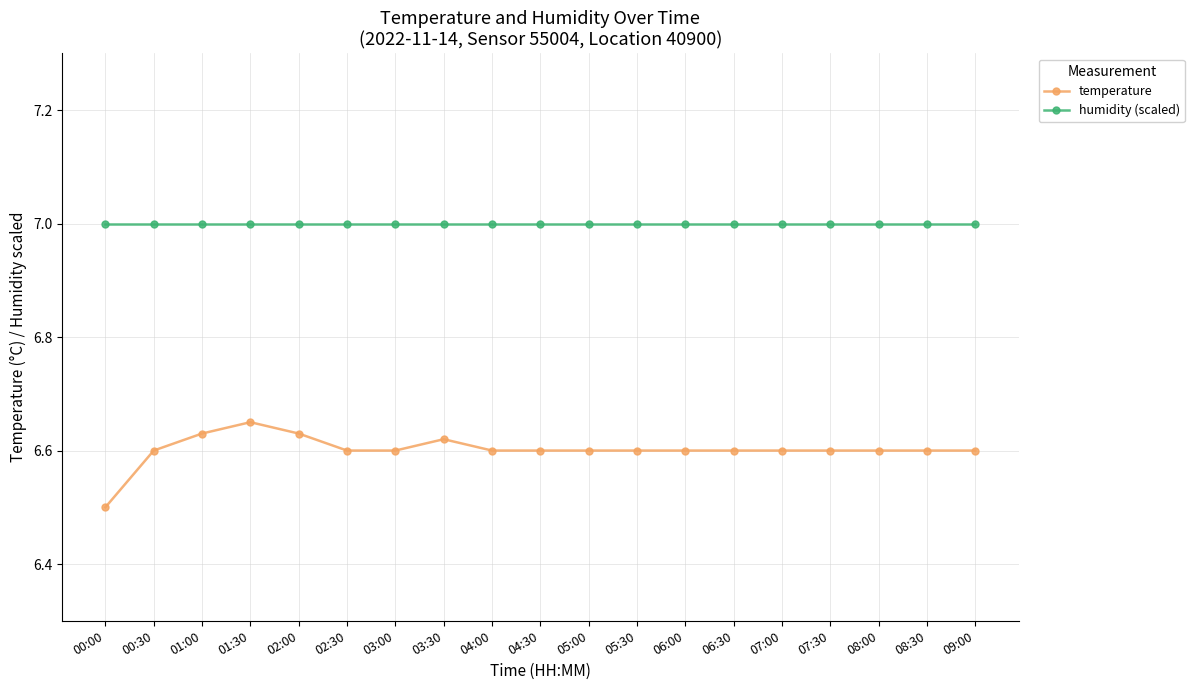

True or false: humidity (scaled) and temperature cross at least once.

False